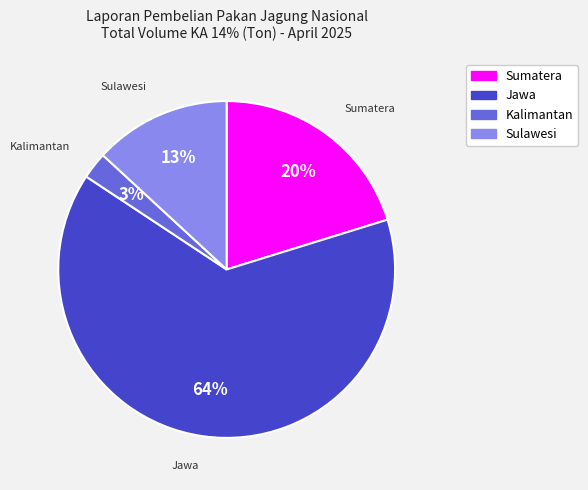

Between Sumatera and Sulawesi, which is larger?

Sumatera